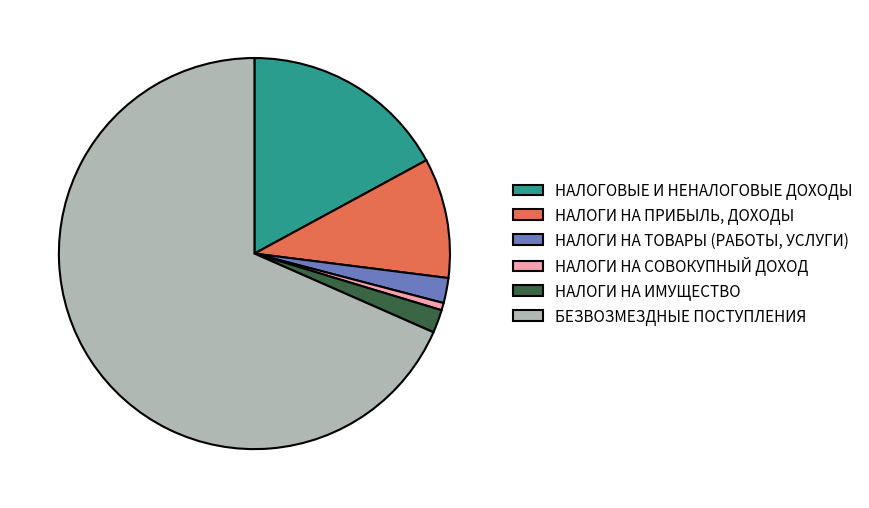

What is the smallest slice in the pie chart?

НАЛОГИ НА СОВОКУПНЫЙ ДОХОД